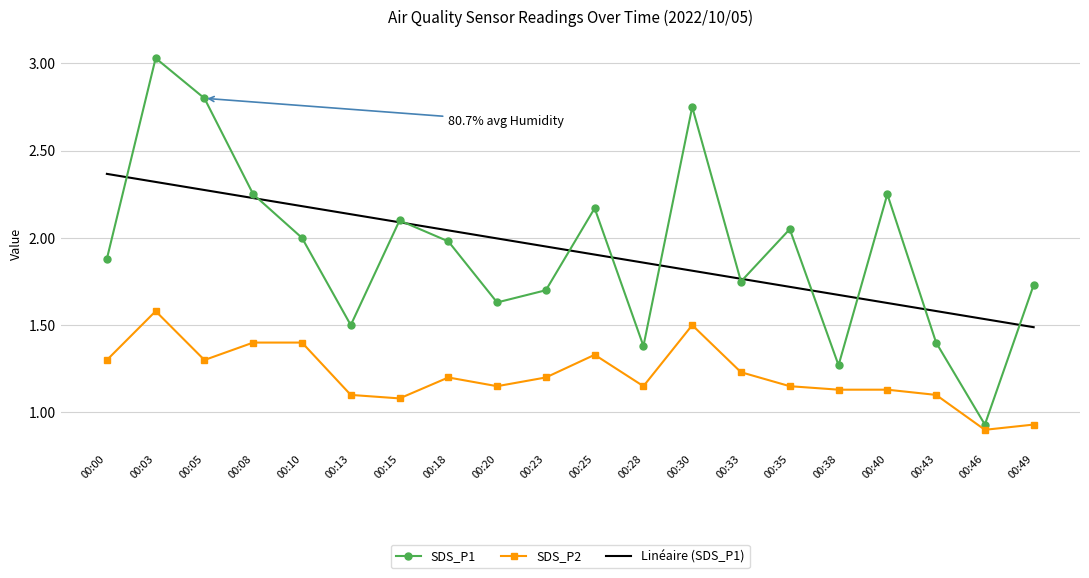

Where does the SDS_P1 series first go above 1?

00:00